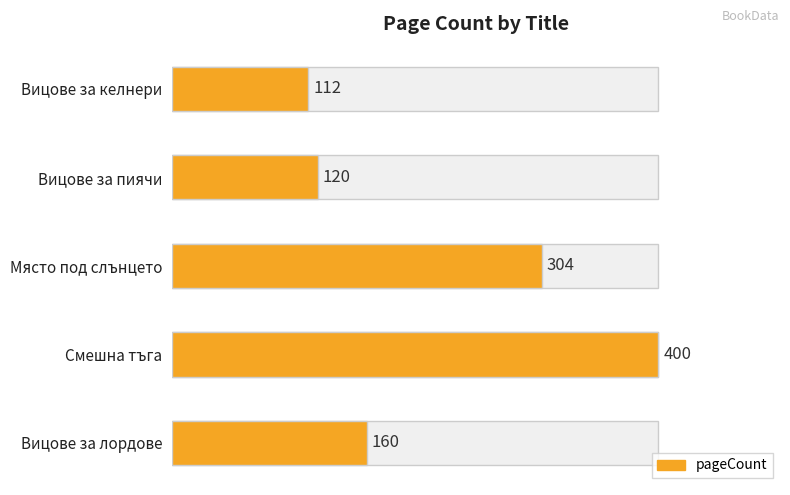

How many series are shown in this chart?

1